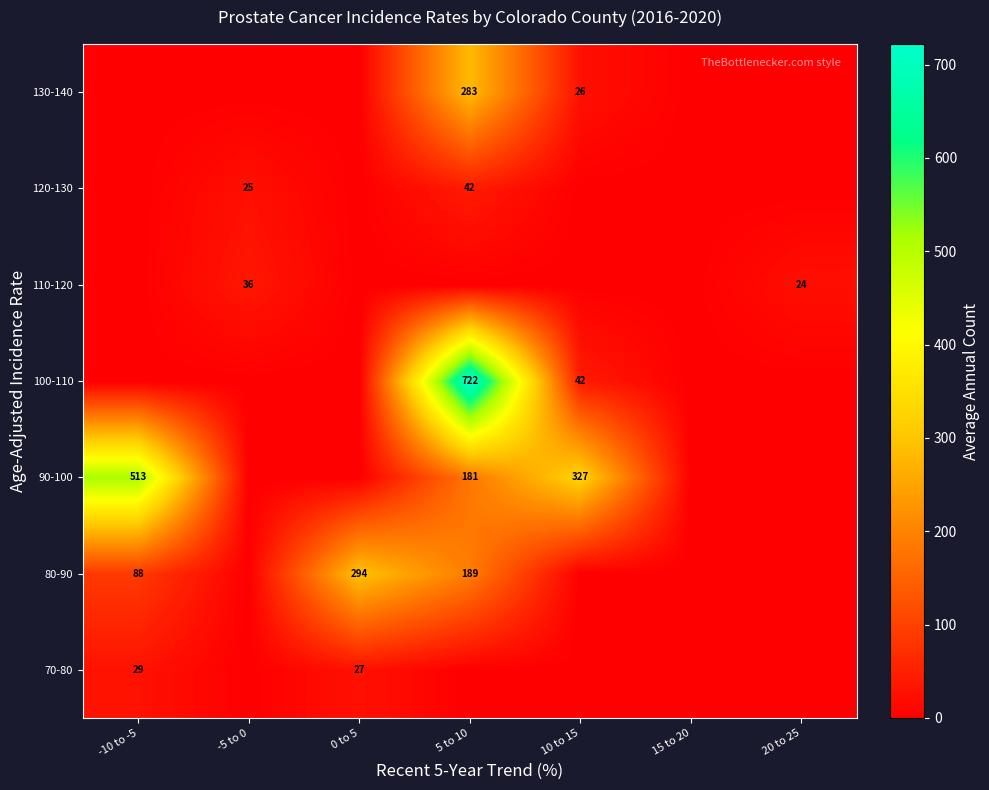

What is the total value across all series at 20 to 25?

24